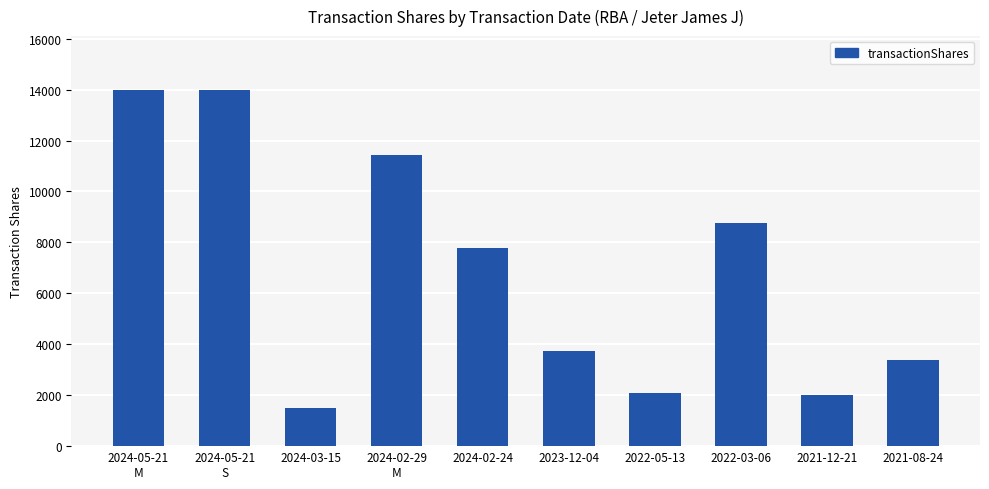

Approximately how many times larger is the value at 2024-02-29
M compared to 2022-03-06?

1.3